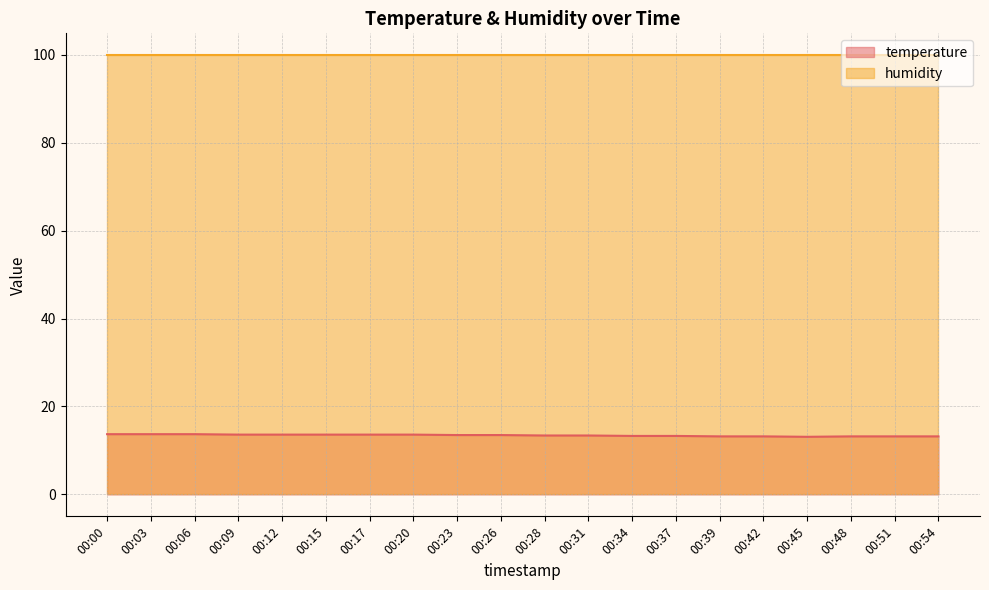

What is the value of the 1st point from the left?

13.7